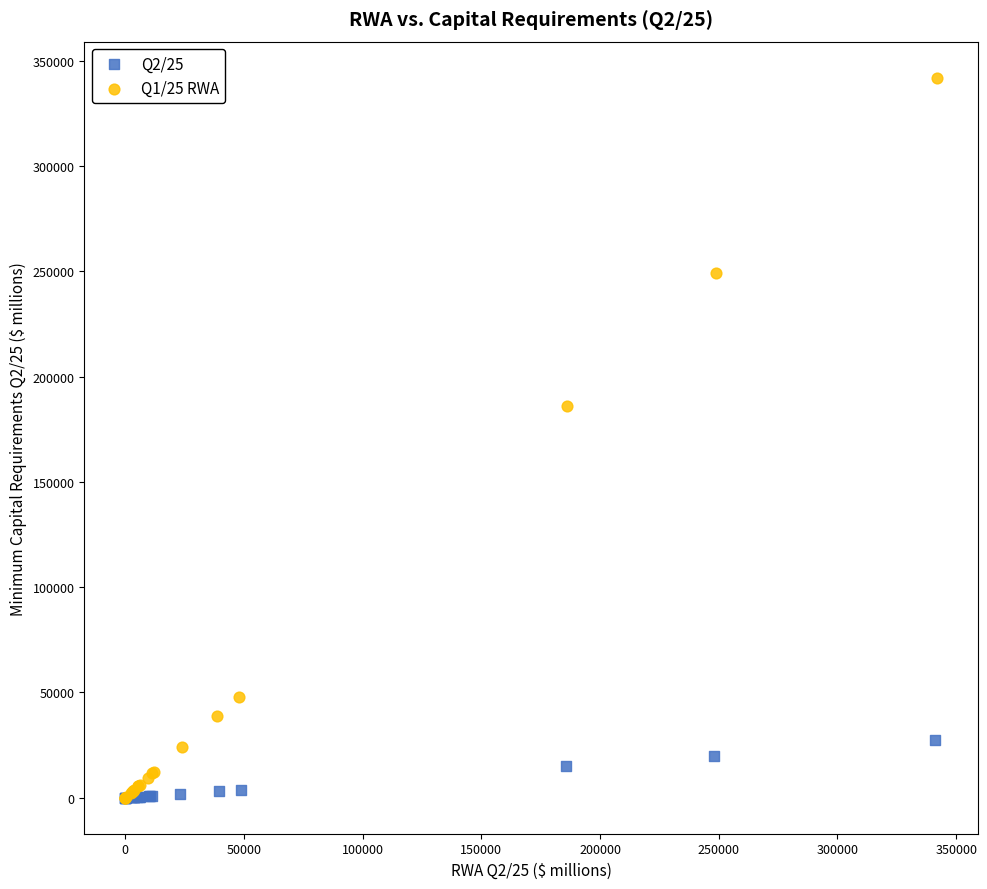

Which series reaches the maximum Y coordinate?

Q1/25 RWA